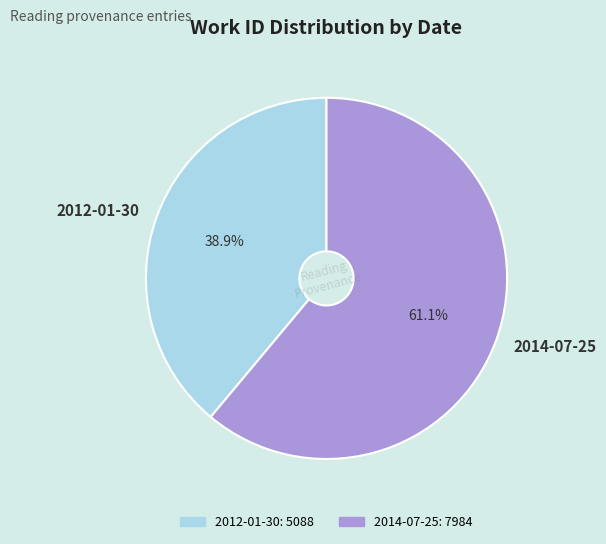

Does 2014-07-25 account for over 50% of the chart?

Yes